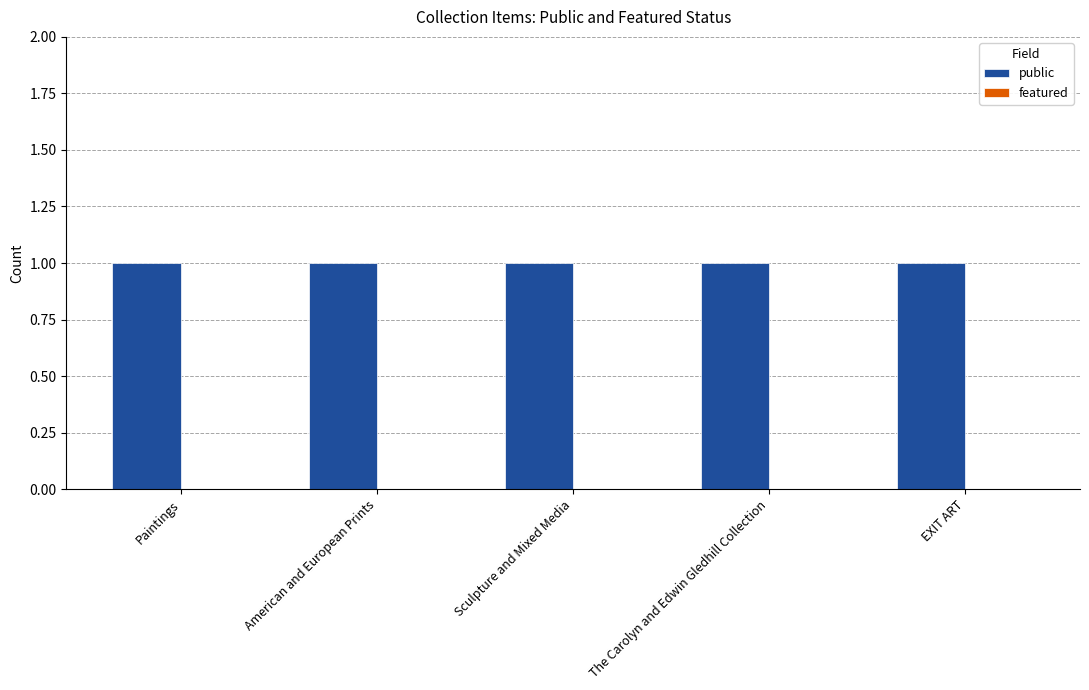

Which label corresponds to the smallest value in the chart?

Paintings